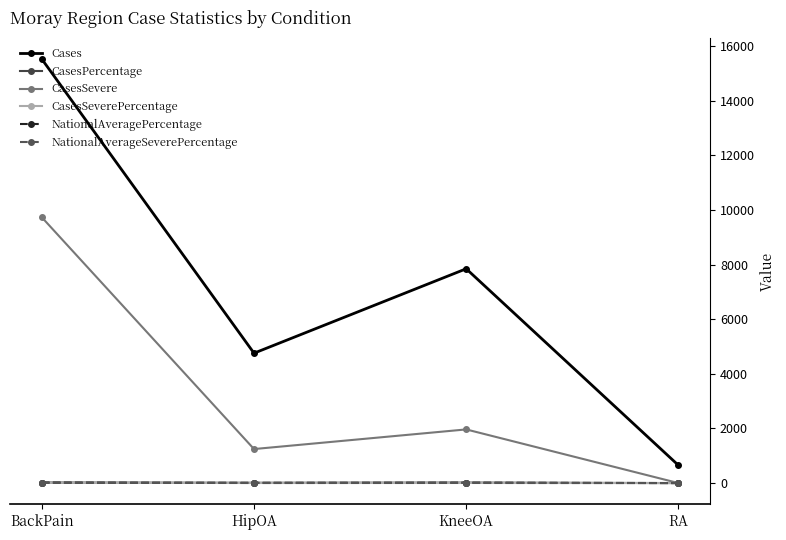

True or false: NationalAveragePercentage and NationalAverageSeverePercentage cross at least once.

False